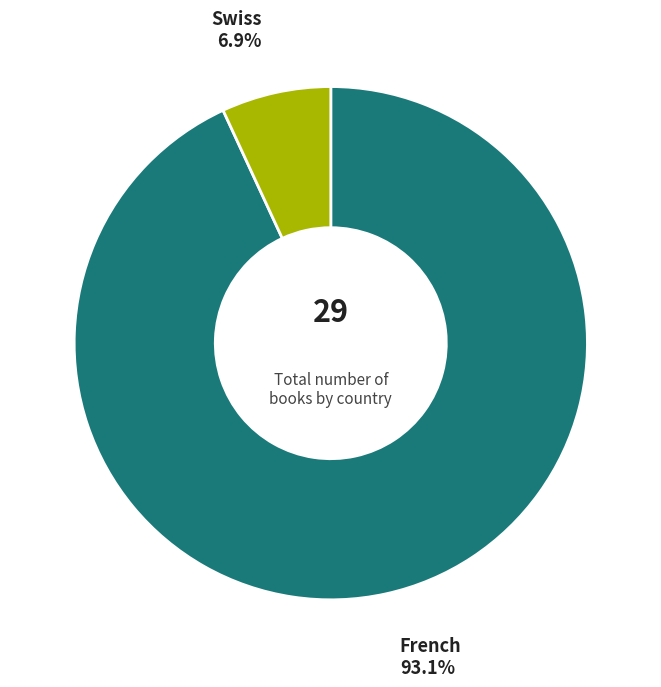

The Swiss slice represents 1% of the pie. True or false?

False